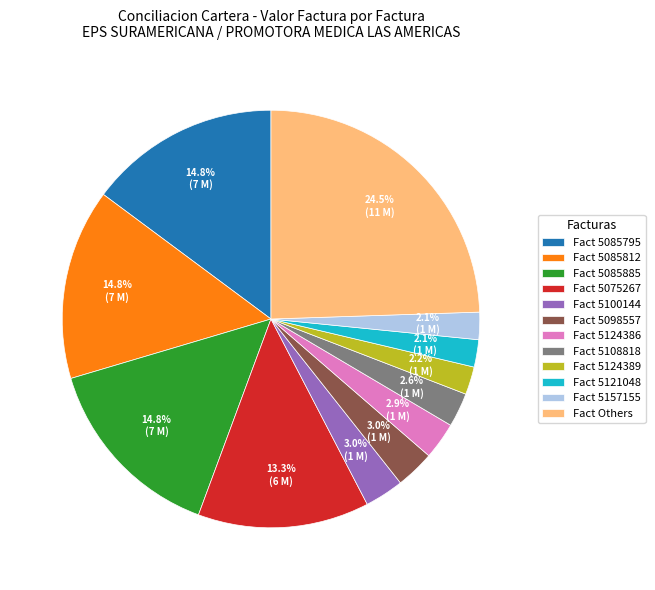

Do Fact 5085795 and Fact 5100144 together represent more than half of the pie?

No